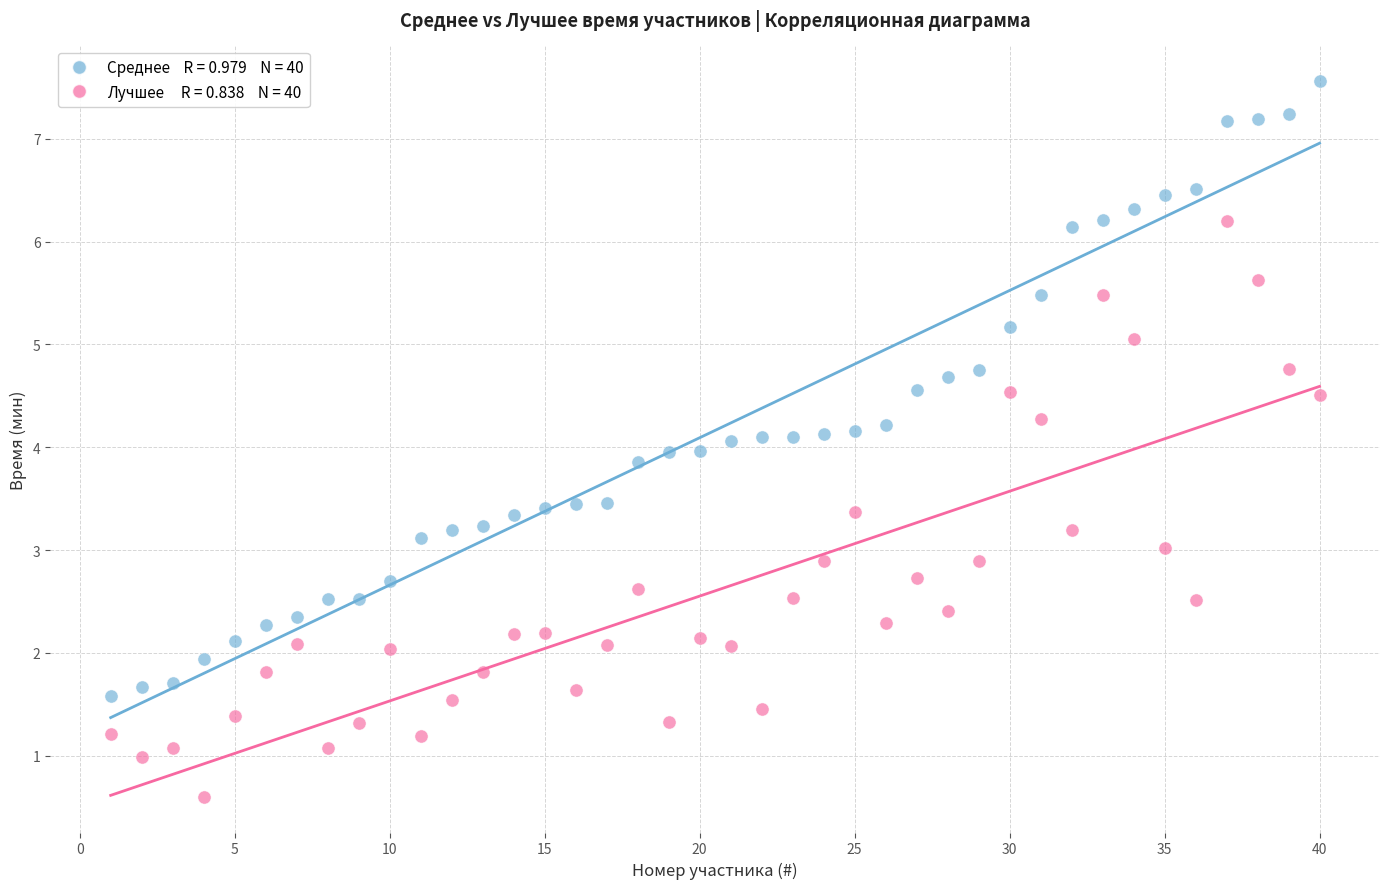

Across all data points, what is the range of Y values (max minus min)?

7.0